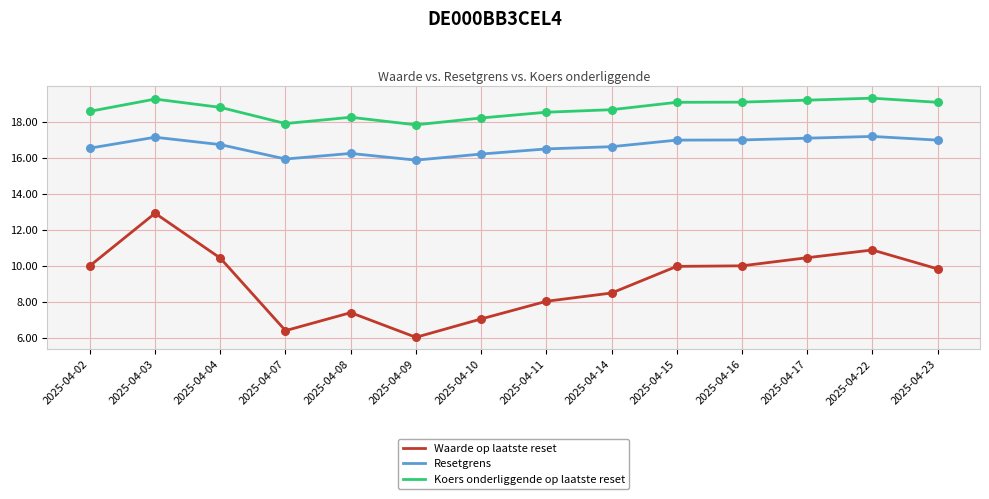

Which series has the widest spread of values?

Waarde op laatste reset